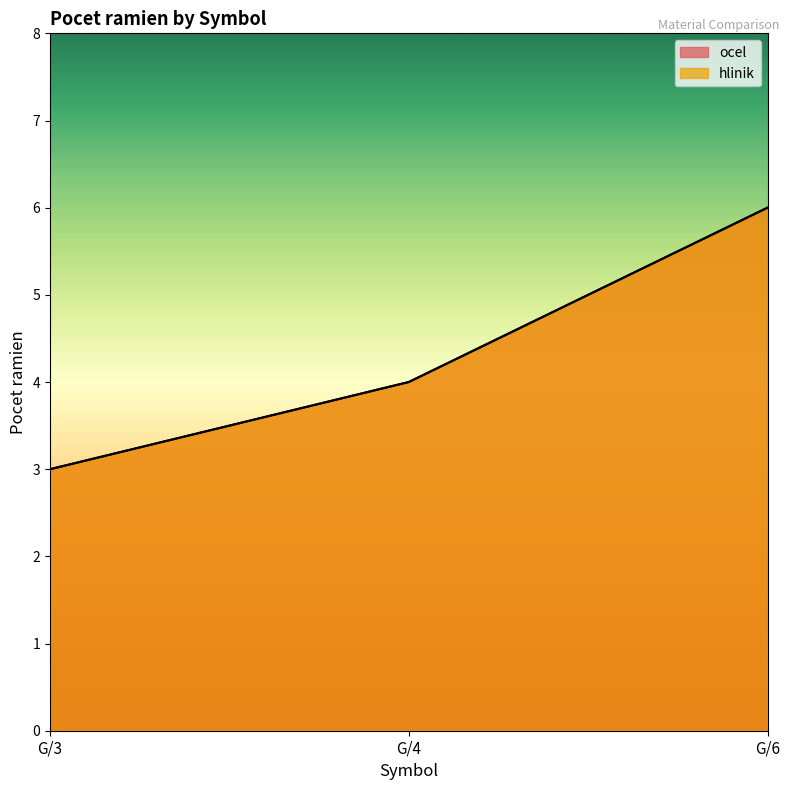

The value of ocel at G/4 is 4. True or false?

True